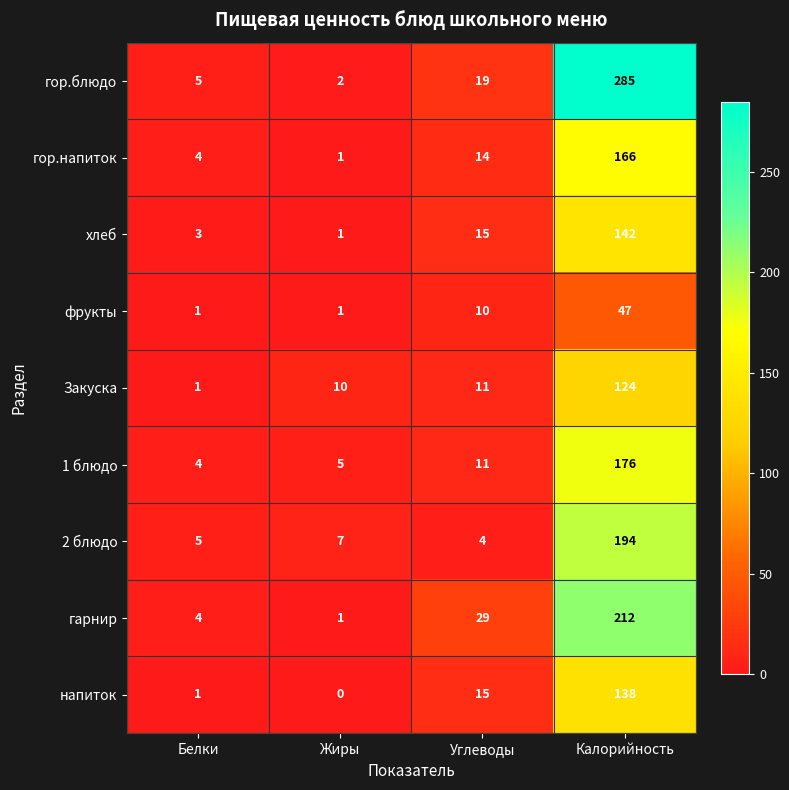

Which label corresponds to the largest value in the chart?

Калорийность